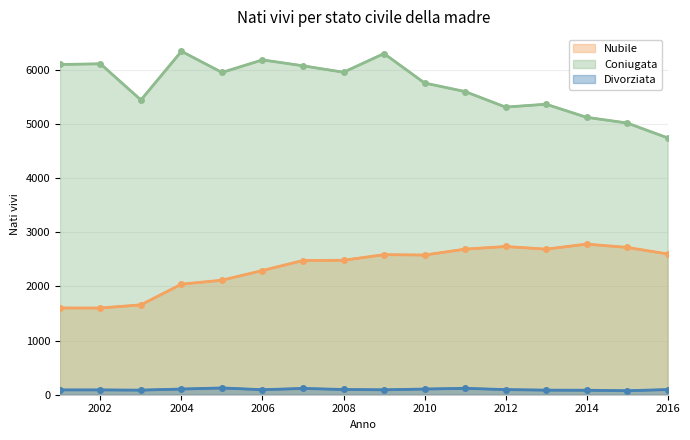

True or false: Coniugata and Nubile intersect in this chart.

False